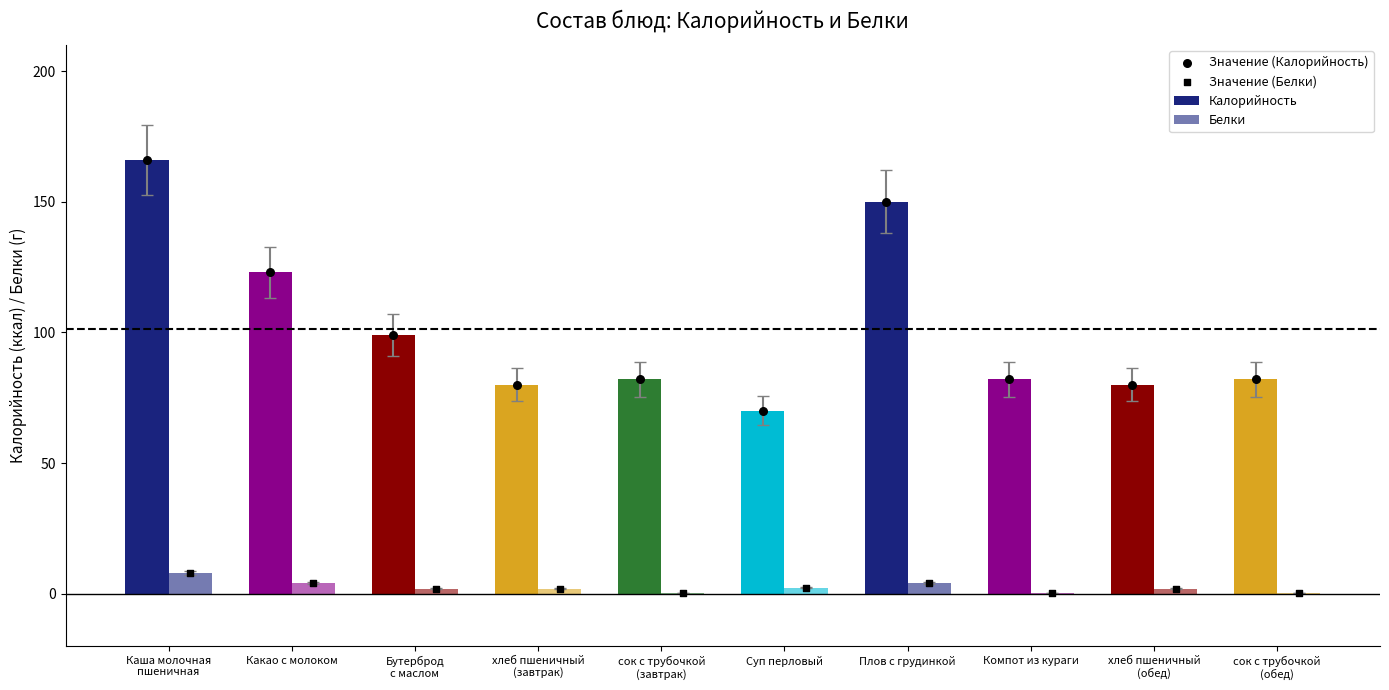

Which series has the largest total across all categories?

Калорийность